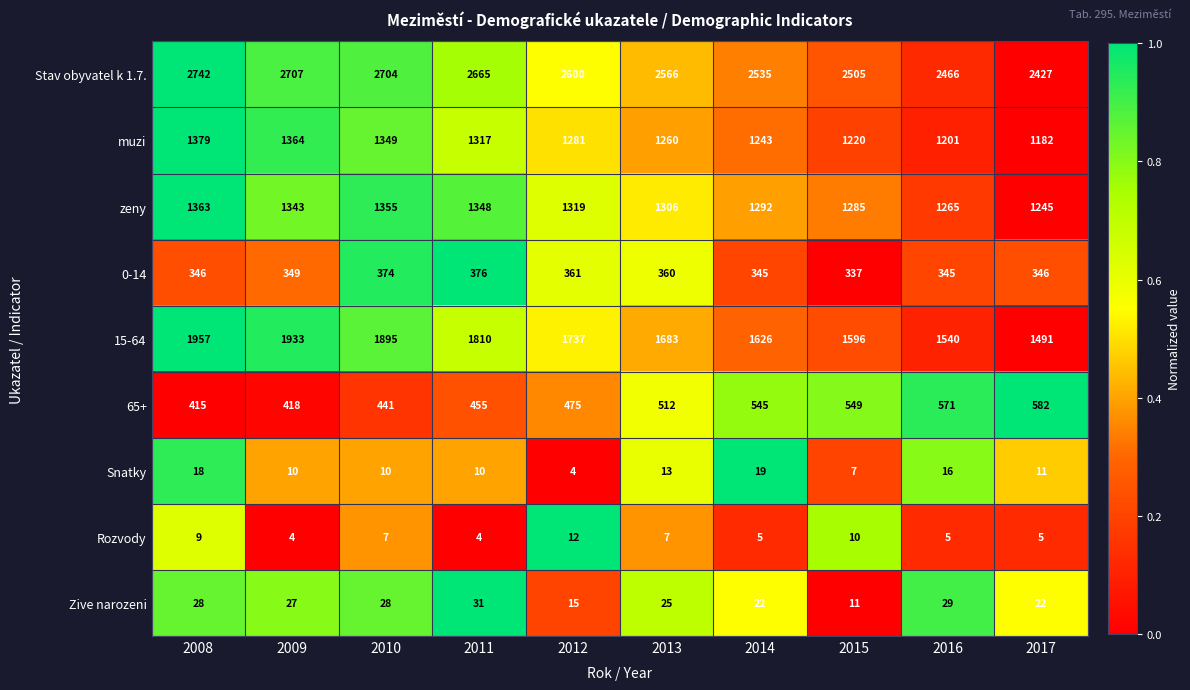

Which series has the largest total across all categories?

Stav obyvatel k 1.7.